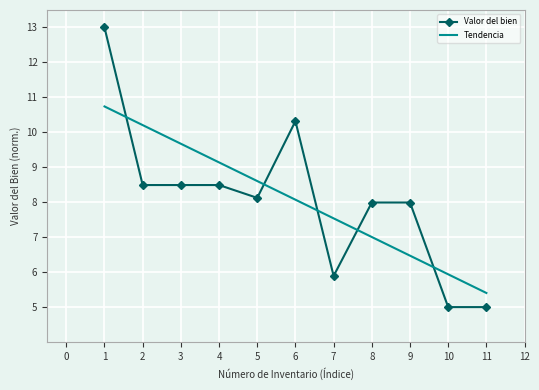

Between which two adjacent categories do Tendencia and Valor del bien first intersect?

1 and 2